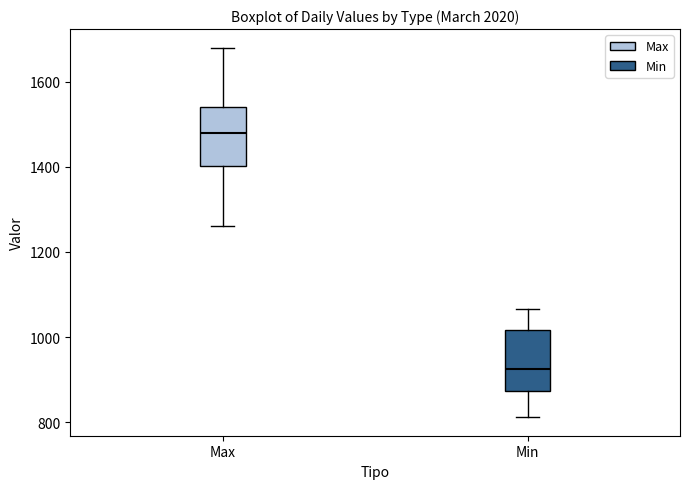

Which box's median line is the lowest?

Min